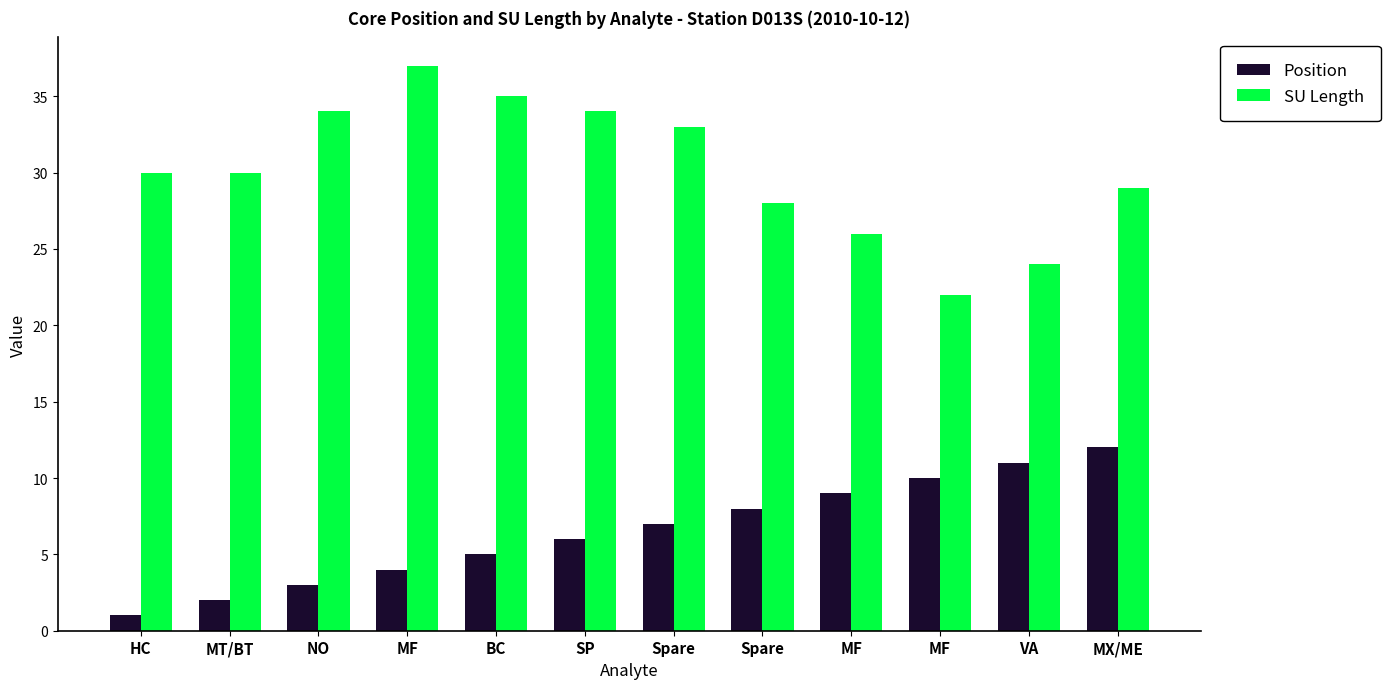

List the labels in order of SU Length value, smallest first.

MF, VA, MF, Spare, MX/ME, HC, MT/BT, Spare, NO, SP, BC, MF